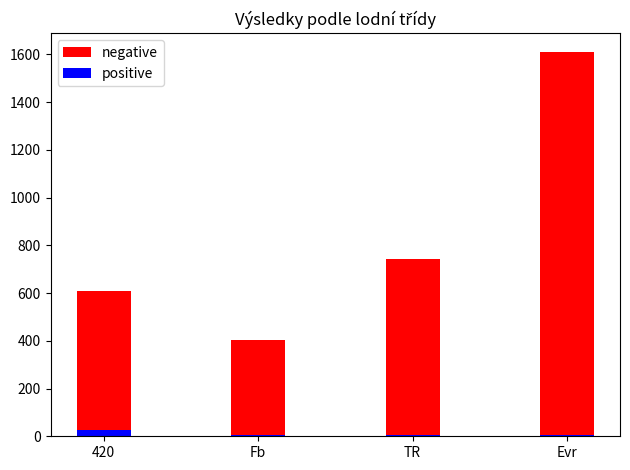

What is the minimum value for negative?

404